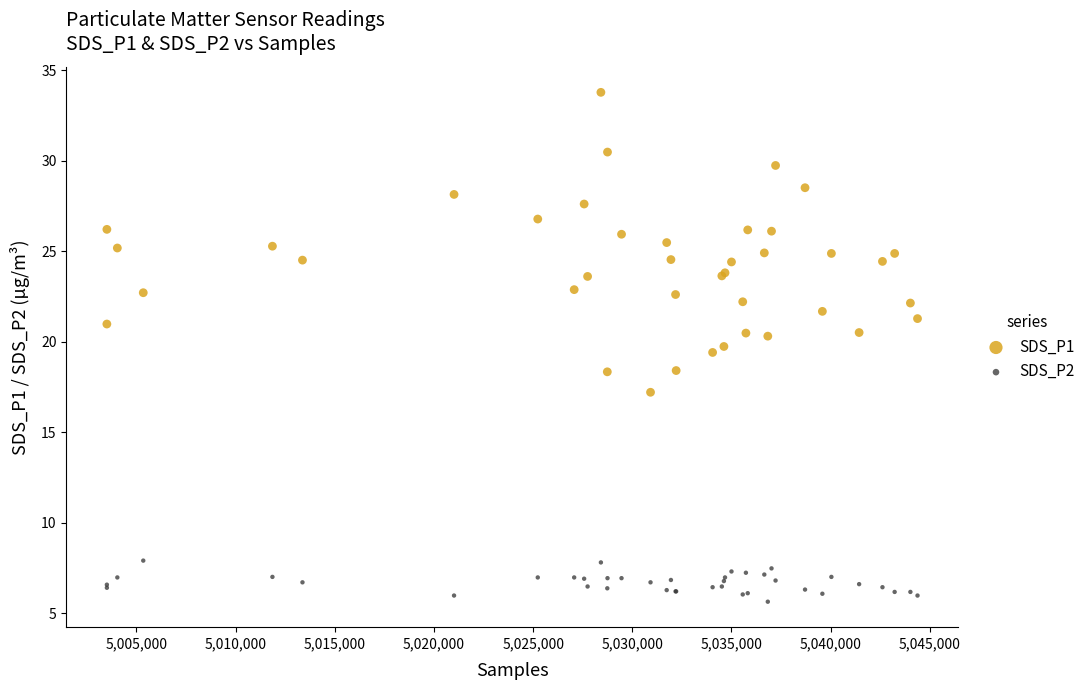

Which series has the largest Y range (max minus min)?

SDS_P1